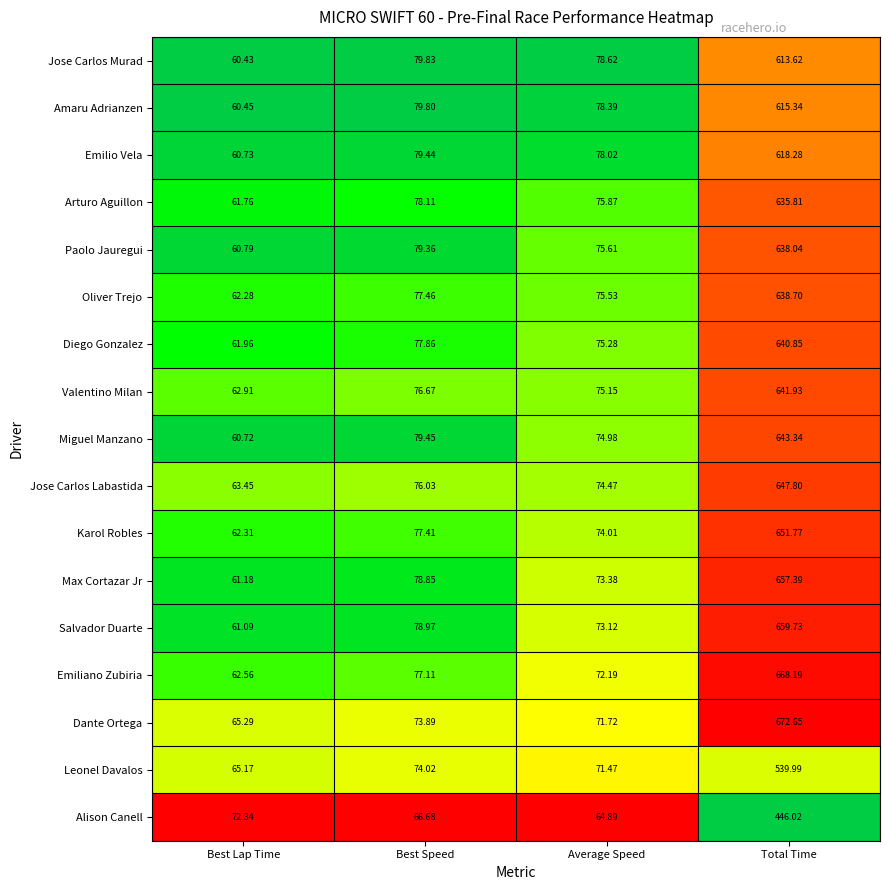

Where is Alison Canell nearest to the value 255?

Best Lap Time